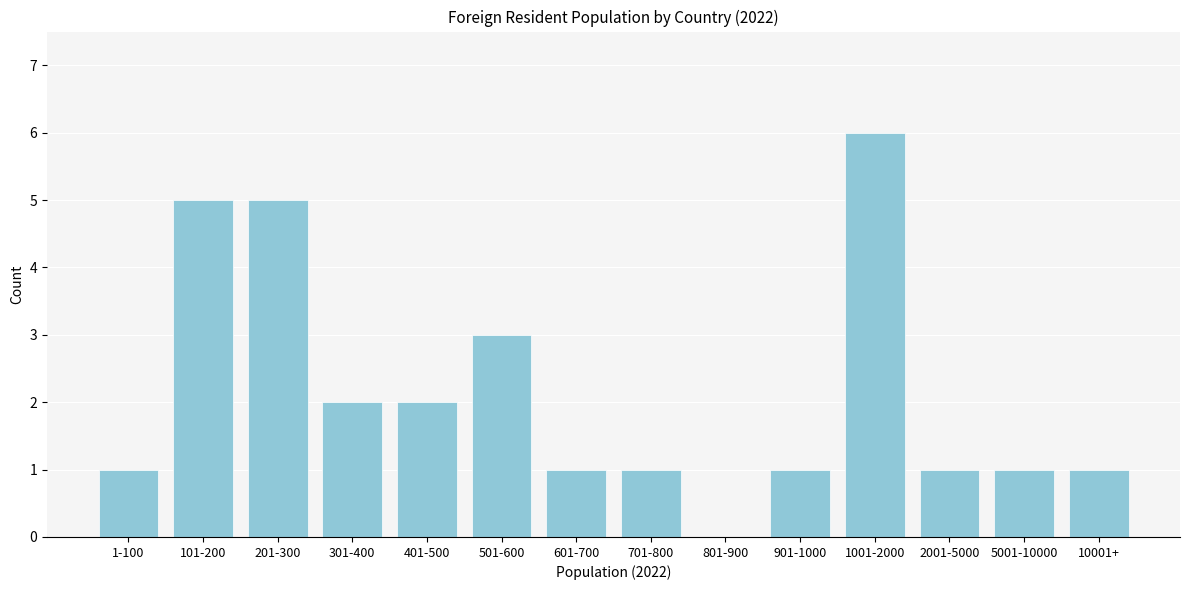

Reading left to right, list all the values displayed in this chart.

1-100=1	101-200=5	201-300=5	301-400=2	401-500=2	501-600=3	601-700=1	701-800=1	801-900=0	901-1000=1	1001-2000=6	2001-5000=1	5001-10000=1	10001+=1